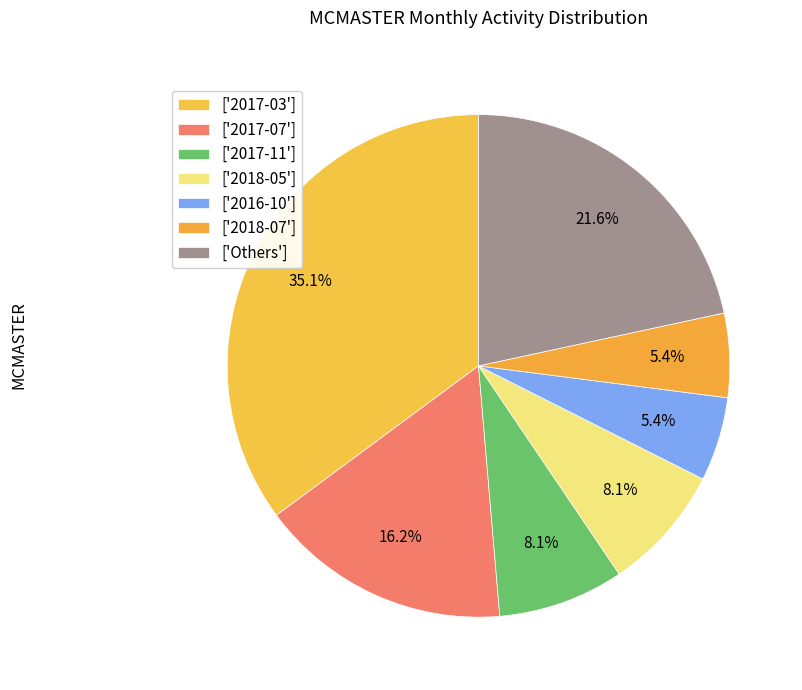

How many segments does this pie chart have?

7